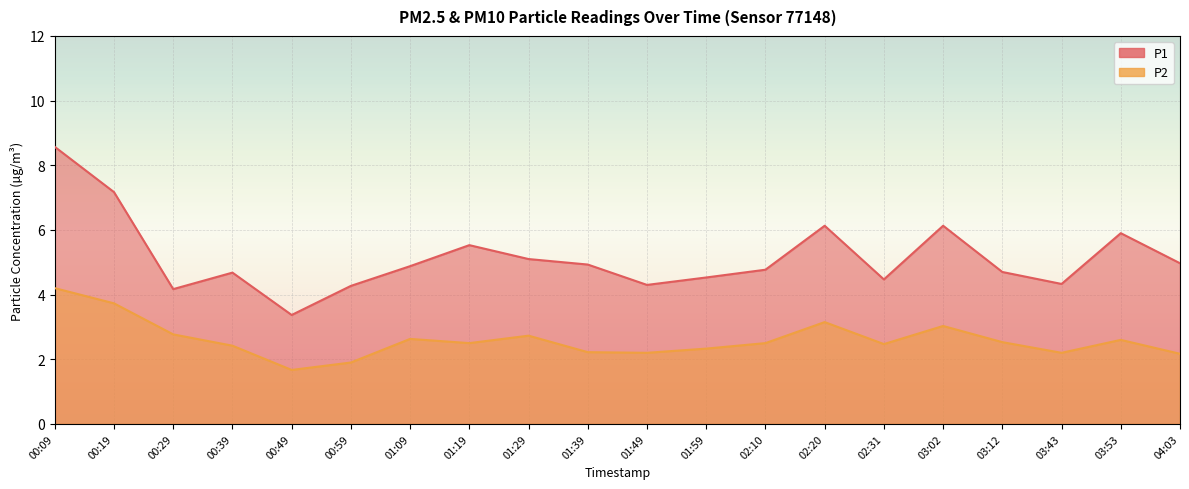

True or false: P1 and P2 intersect in this chart.

False